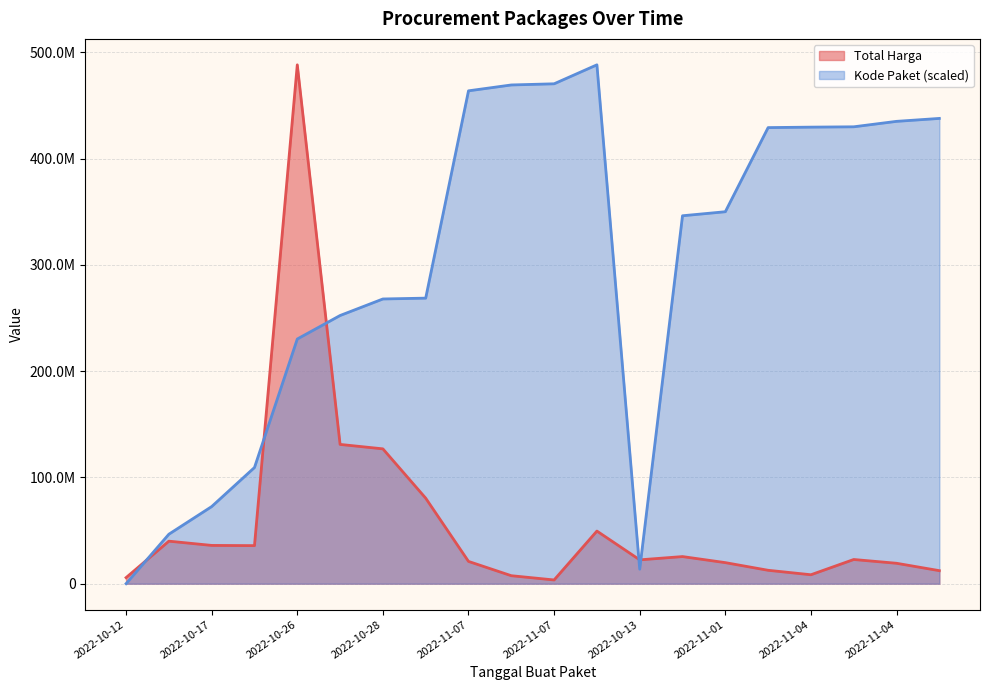

What value does the Kode Paket series have at 2022-10-28?

267863306.5